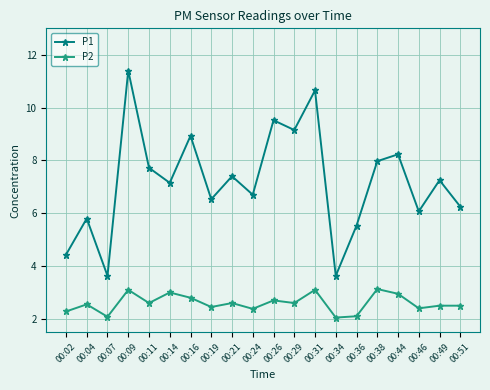

True or false: P1 and P2 intersect in this chart.

False